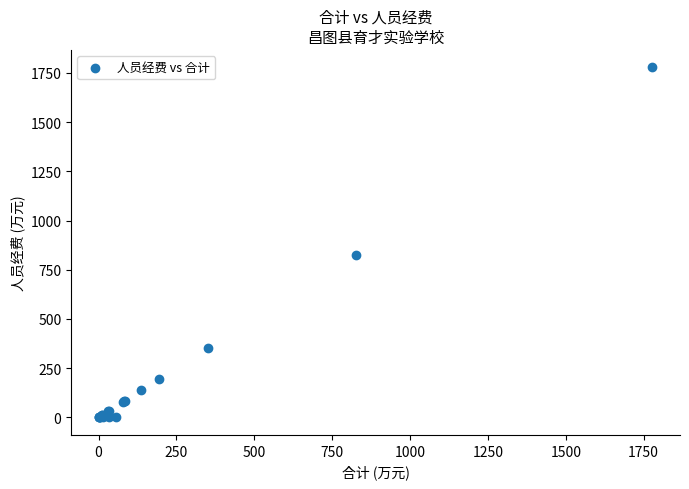

What Y value in the scatter plot is closest to 888?

825.4